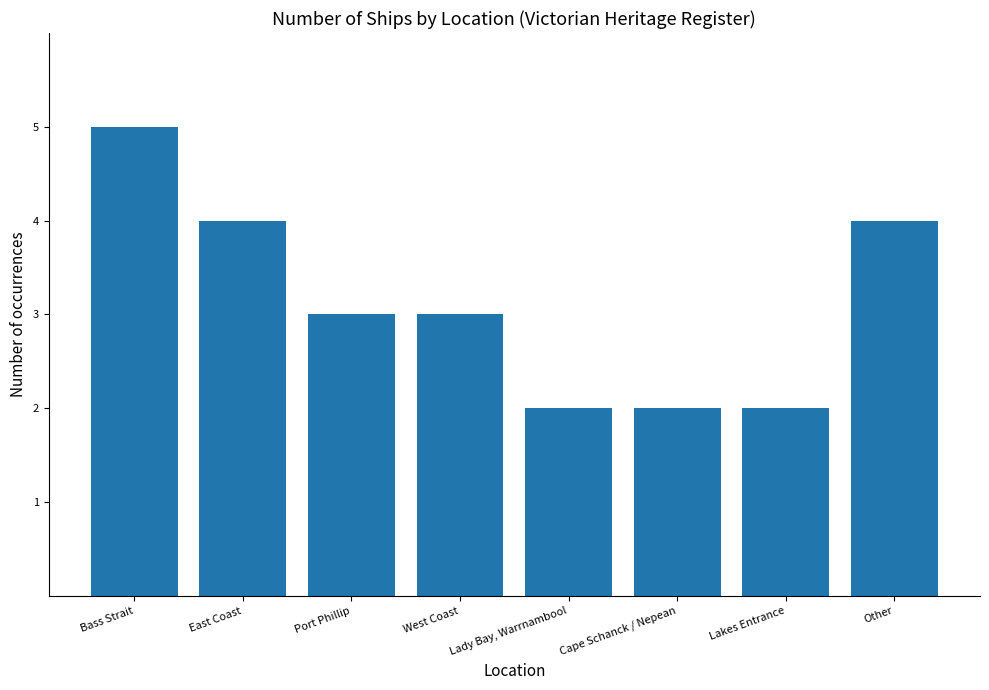

What is the maximum value shown in the chart?

5